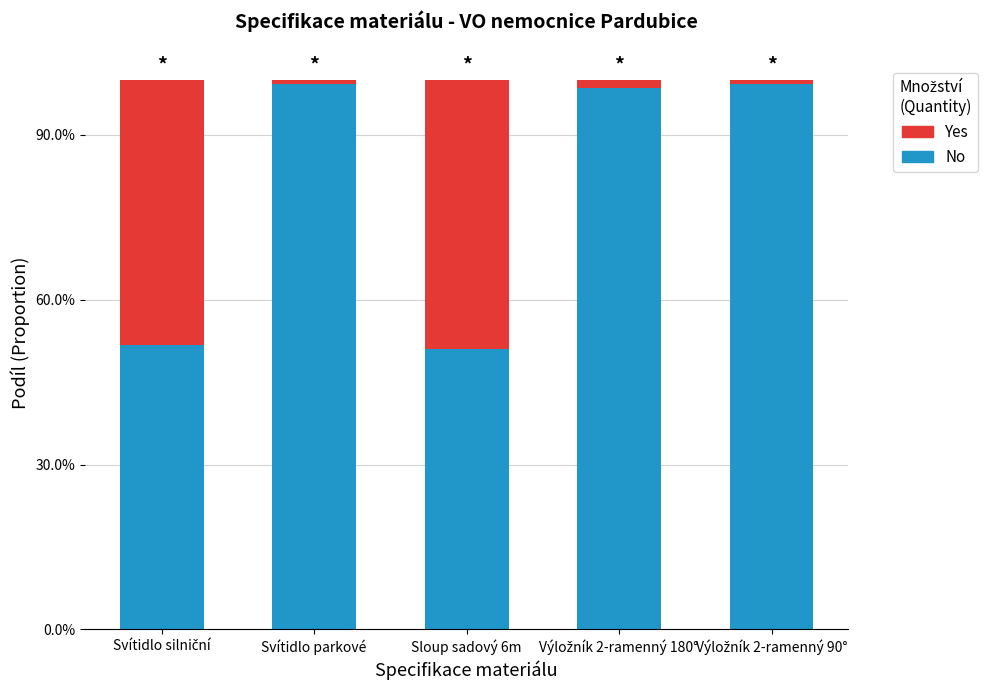

The Yes series shows 0.0 at Svítidlo parkové. True or false?

True